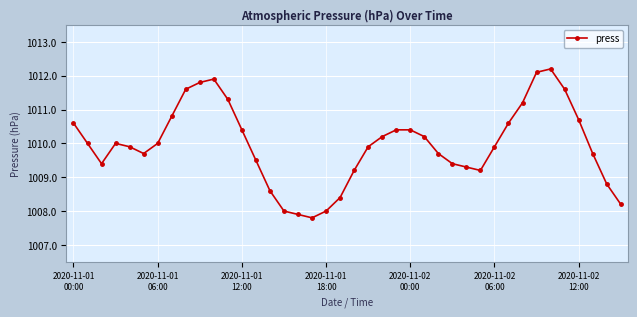

Does the chart have visible grid lines?

Yes